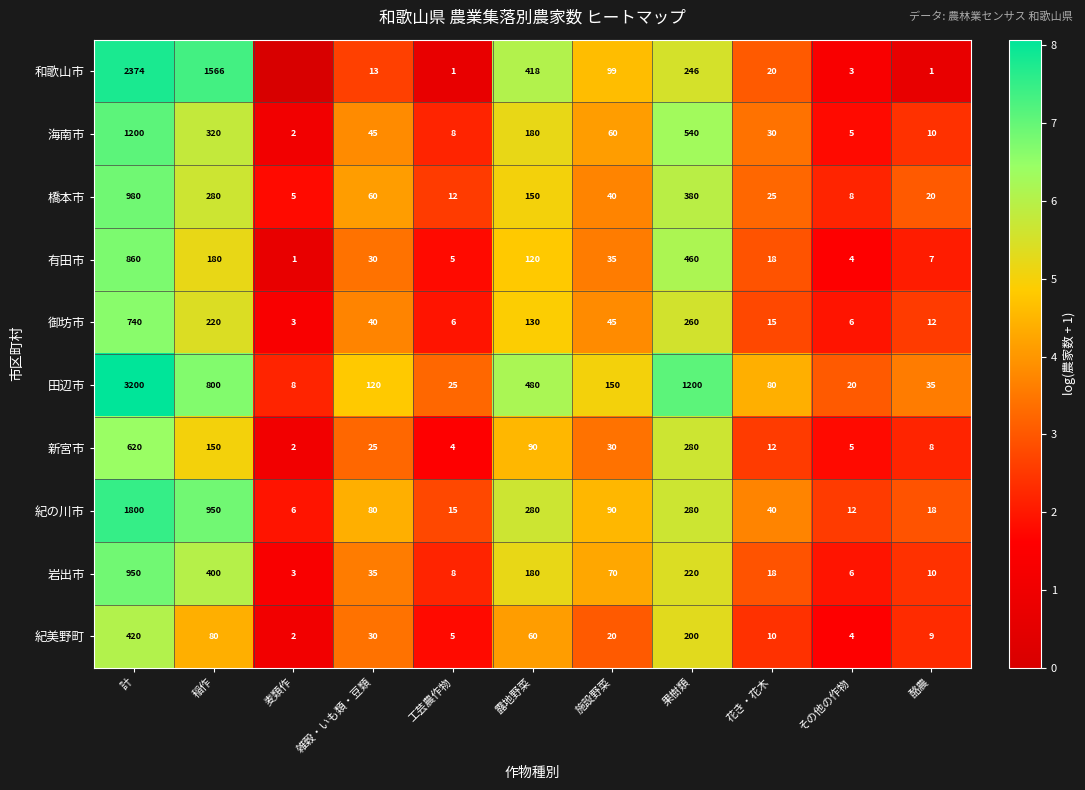

Rank the categories by 有田市 value from highest to lowest.

計, 果樹類, 稲作, 露地野菜, 施設野菜, 雑穀・いも類・豆類, 花き・花木, 酪農, 工芸農作物, その他の作物, 麦類作